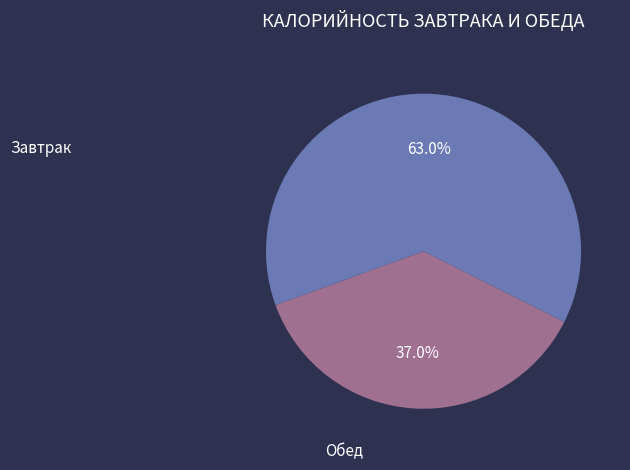

Does any single category account for the majority?

Yes